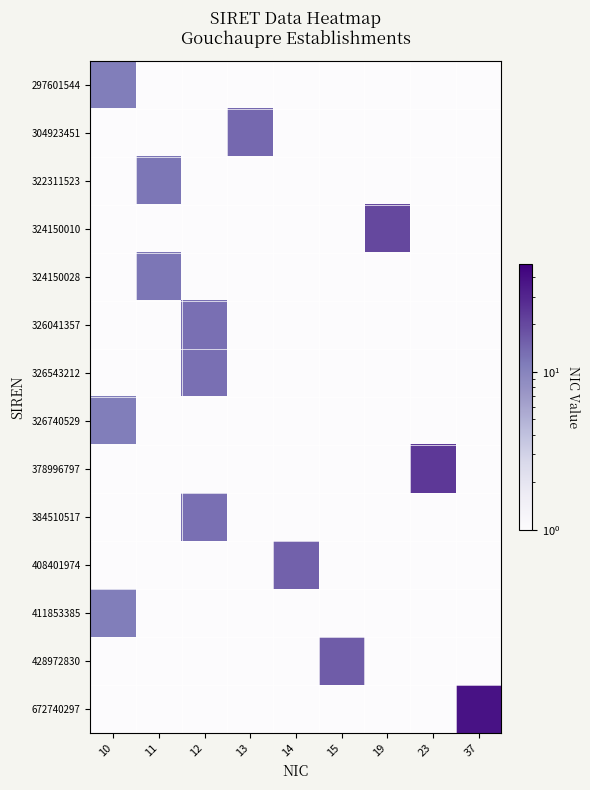

Reading left to right, what are all the values shown in this chart?

297601544: 10=11	11=1	12=1	13=1	14=1	15=1	19=1	23=1	37=1
304923451: 10=1	11=1	12=1	13=14	14=1	15=1	19=1	23=1	37=1
322311523: 10=1	11=12	12=1	13=1	14=1	15=1	19=1	23=1	37=1
324150010: 10=1	11=1	12=1	13=1	14=1	15=1	19=20	23=1	37=1
324150028: 10=1	11=12	12=1	13=1	14=1	15=1	19=1	23=1	37=1
326041357: 10=1	11=1	12=13	13=1	14=1	15=1	19=1	23=1	37=1
326543212: 10=1	11=1	12=13	13=1	14=1	15=1	19=1	23=1	37=1
326740529: 10=11	11=1	12=1	13=1	14=1	15=1	19=1	23=1	37=1
378996797: 10=1	11=1	12=1	13=1	14=1	15=1	19=1	23=24	37=1
384510517: 10=1	11=1	12=13	13=1	14=1	15=1	19=1	23=1	37=1
408401974: 10=1	11=1	12=1	13=1	14=15	15=1	19=1	23=1	37=1
411853385: 10=11	11=1	12=1	13=1	14=1	15=1	19=1	23=1	37=1
428972830: 10=1	11=1	12=1	13=1	14=1	15=16	19=1	23=1	37=1
672740297: 10=1	11=1	12=1	13=1	14=1	15=1	19=1	23=1	37=38